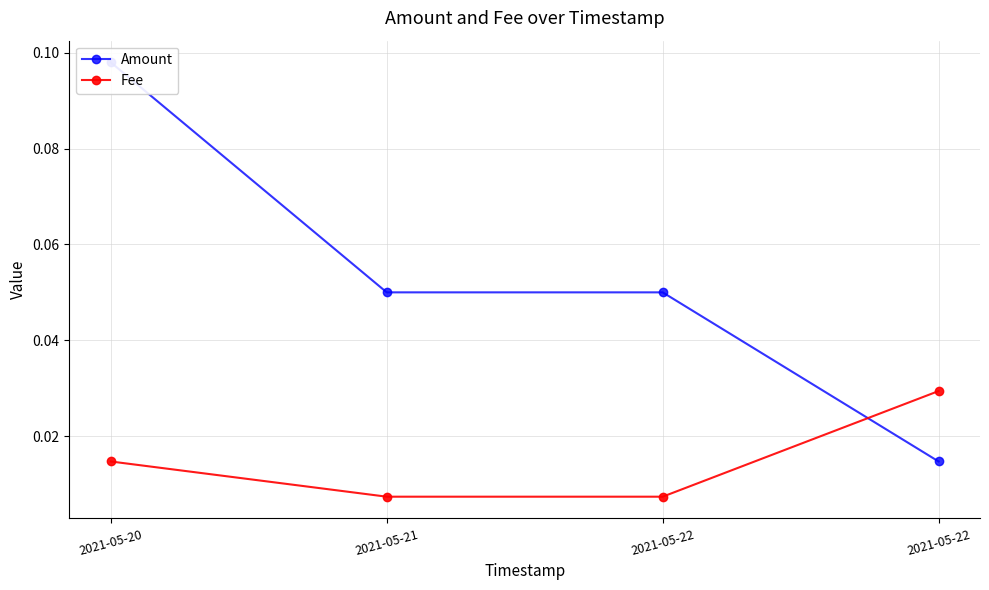

How many lines are shown in the chart?

2